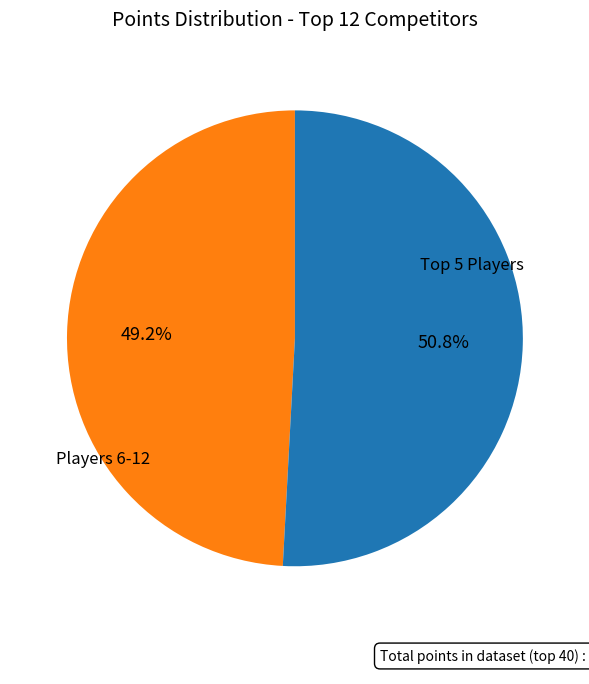

Does any single category account for the majority?

Yes